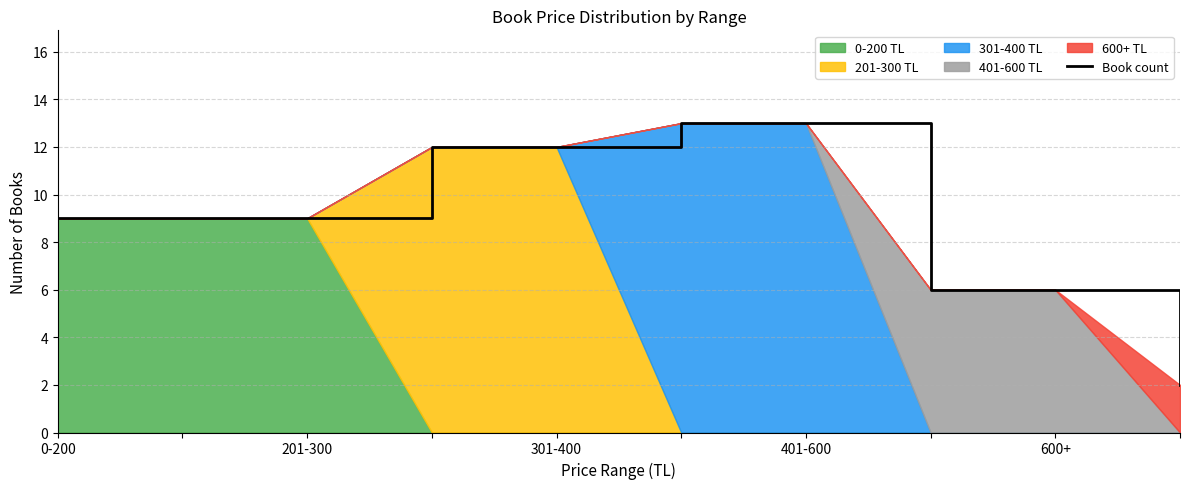

The value of Book count at 0-200 is 9. True or false?

True